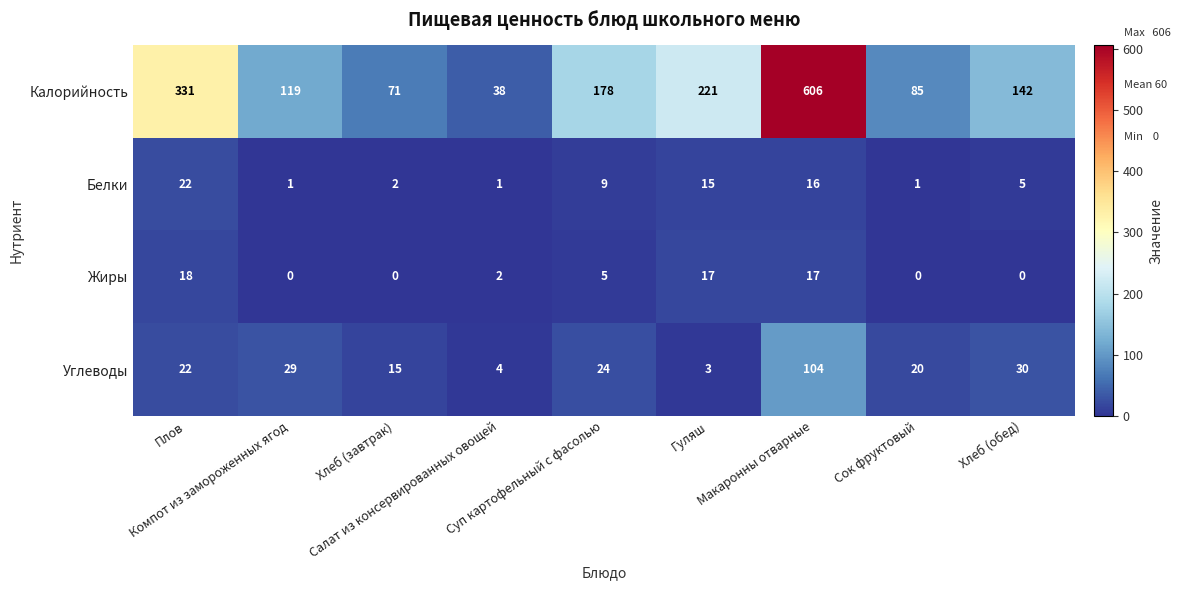

At which category is the sum across all series the highest?

Макаронны отварные